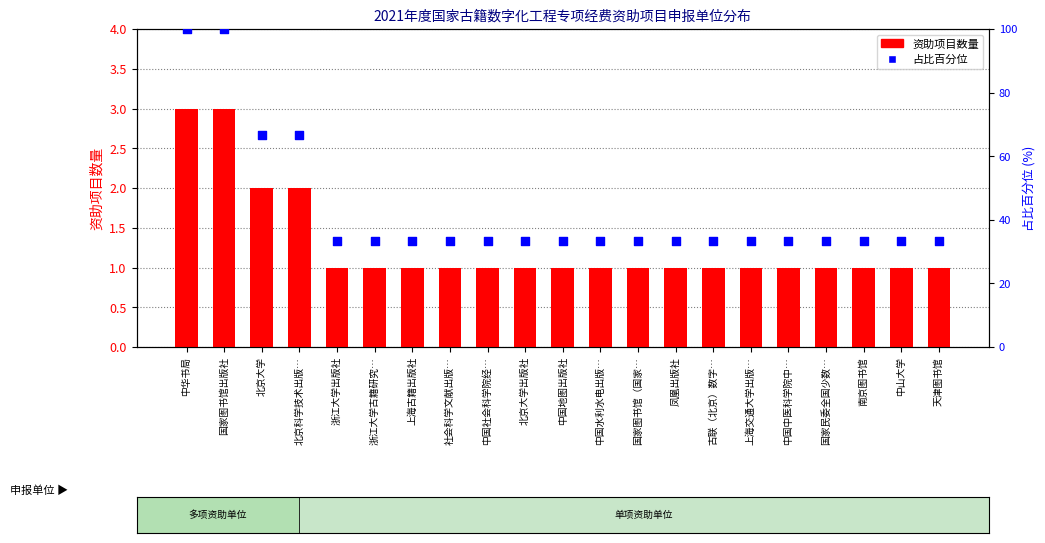

What is the total value across all series at 中山大学?

34.3